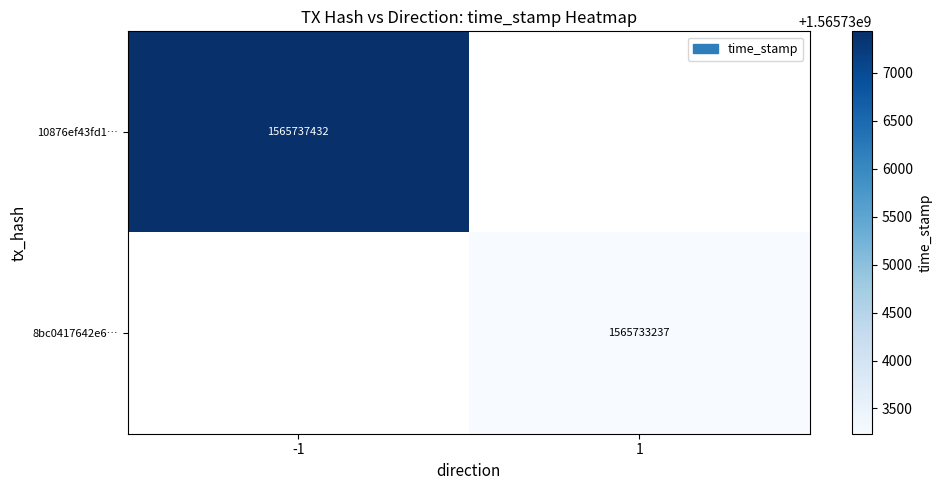

How many categories are shown in the chart?

2